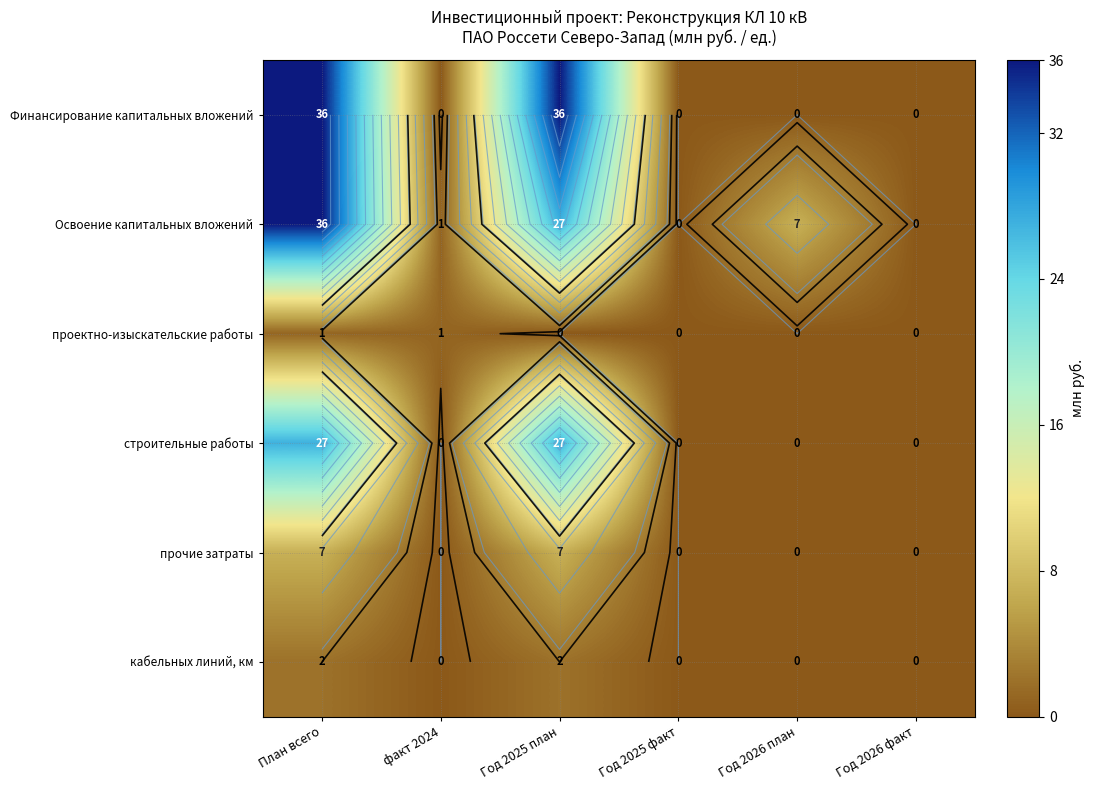

What is the average value of the строительные работы series?

9